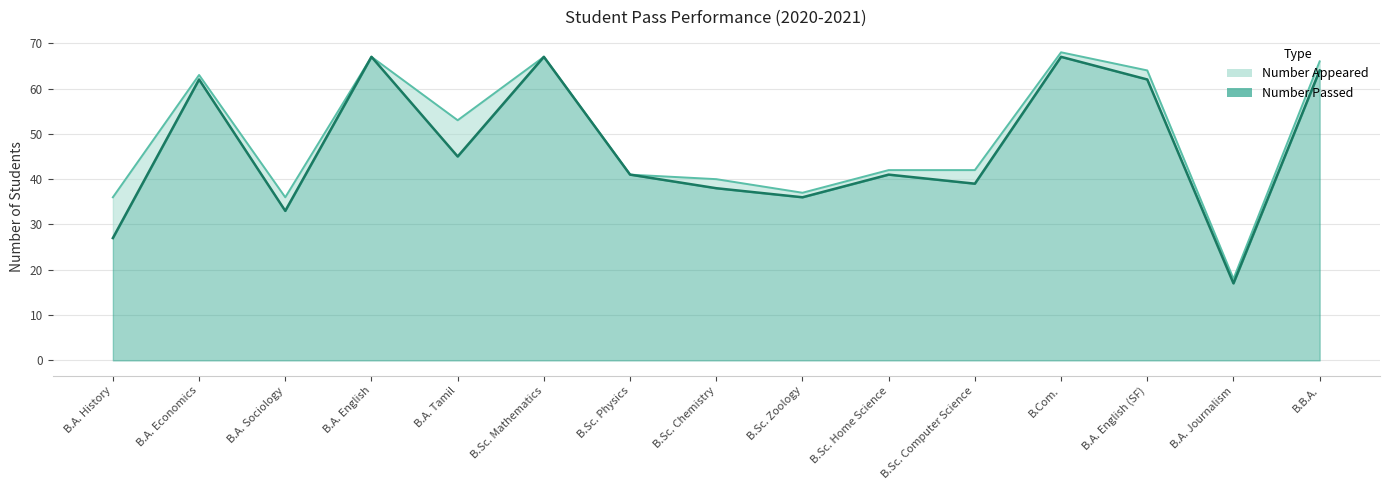

Reading right to left, extract all data points from this chart.

Number Appeared: 66	18	64	68	42	42	37	40	41	67	53	67	36	63	36
Number Passed: 64	17	62	67	39	41	36	38	41	67	45	67	33	62	27